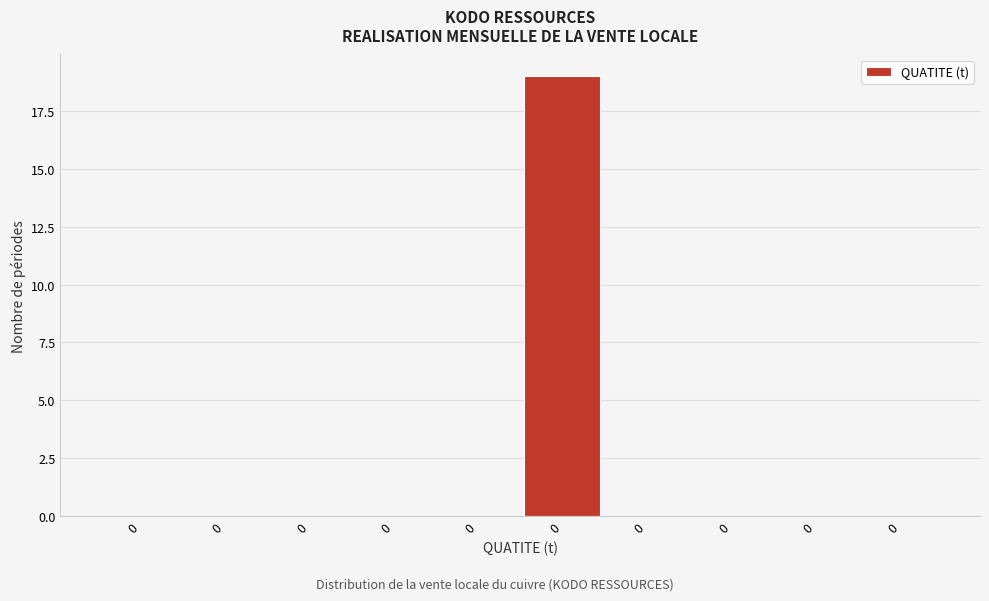

Are the bars horizontal?

No